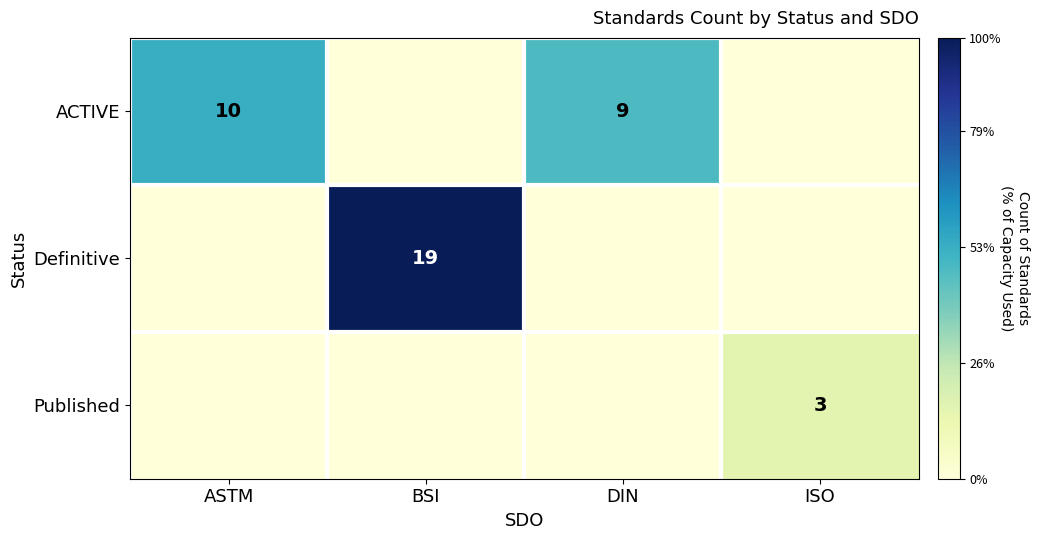

What is the spread (max minus min) of values at BSI?

19